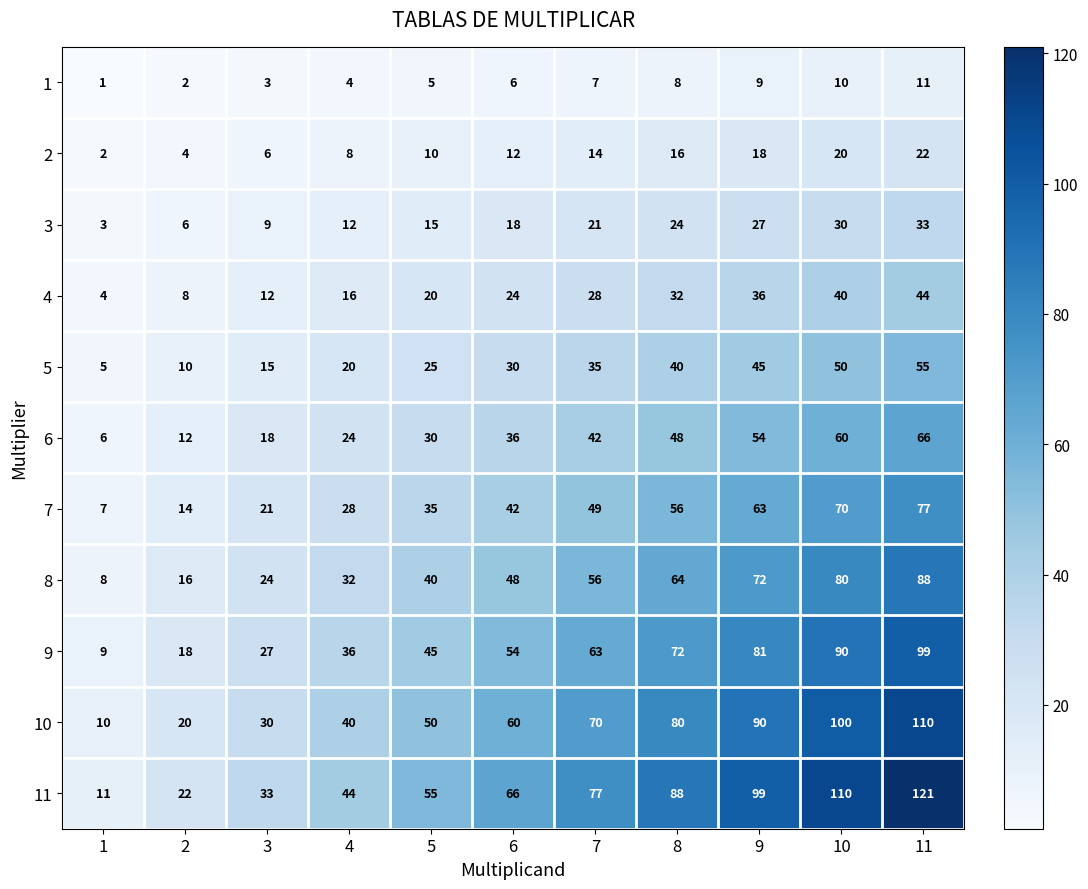

Which category has the highest value across all series?

11